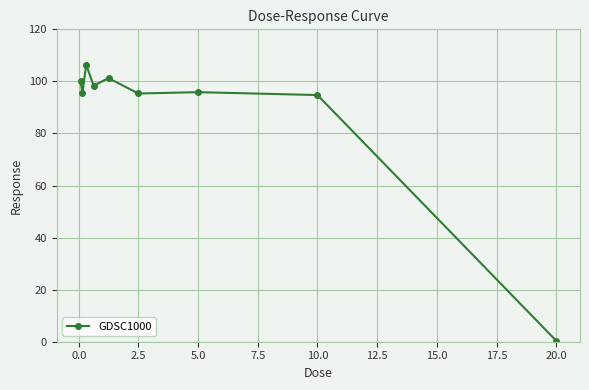

True or false: there are more than 1 points higher than both neighbors.

True